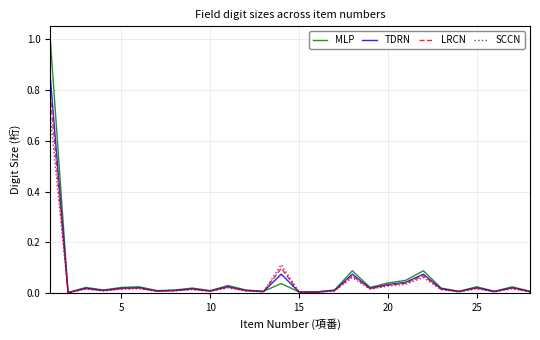

What is the maximum value for MLP?

1.0